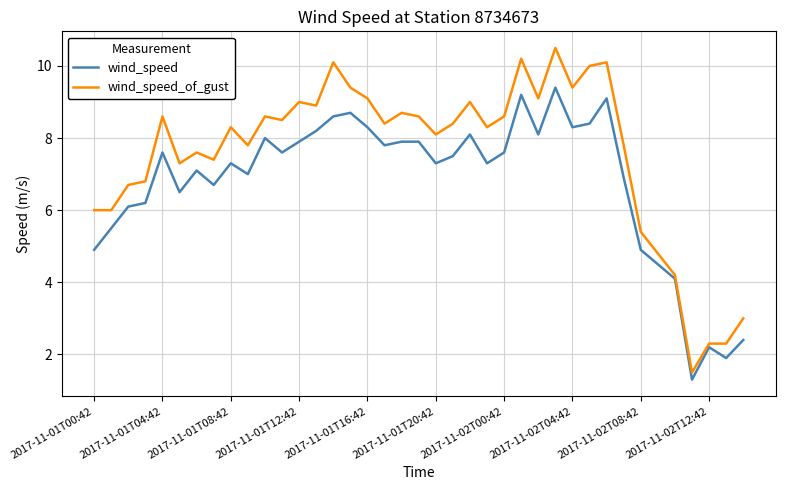

What is the maximum value shown in the chart?

10.5